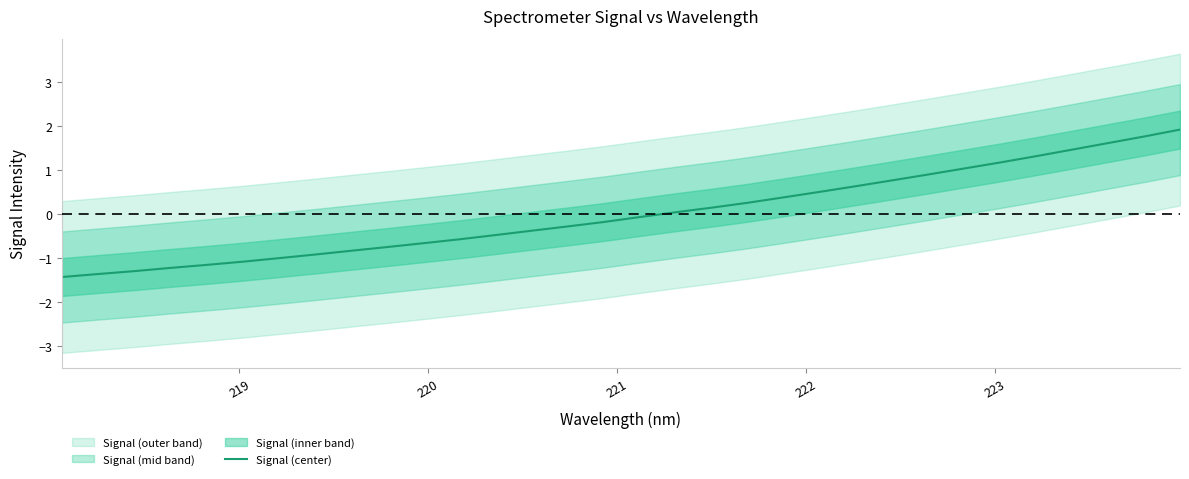

What is the highest value of the Signal (center) series?

1.9